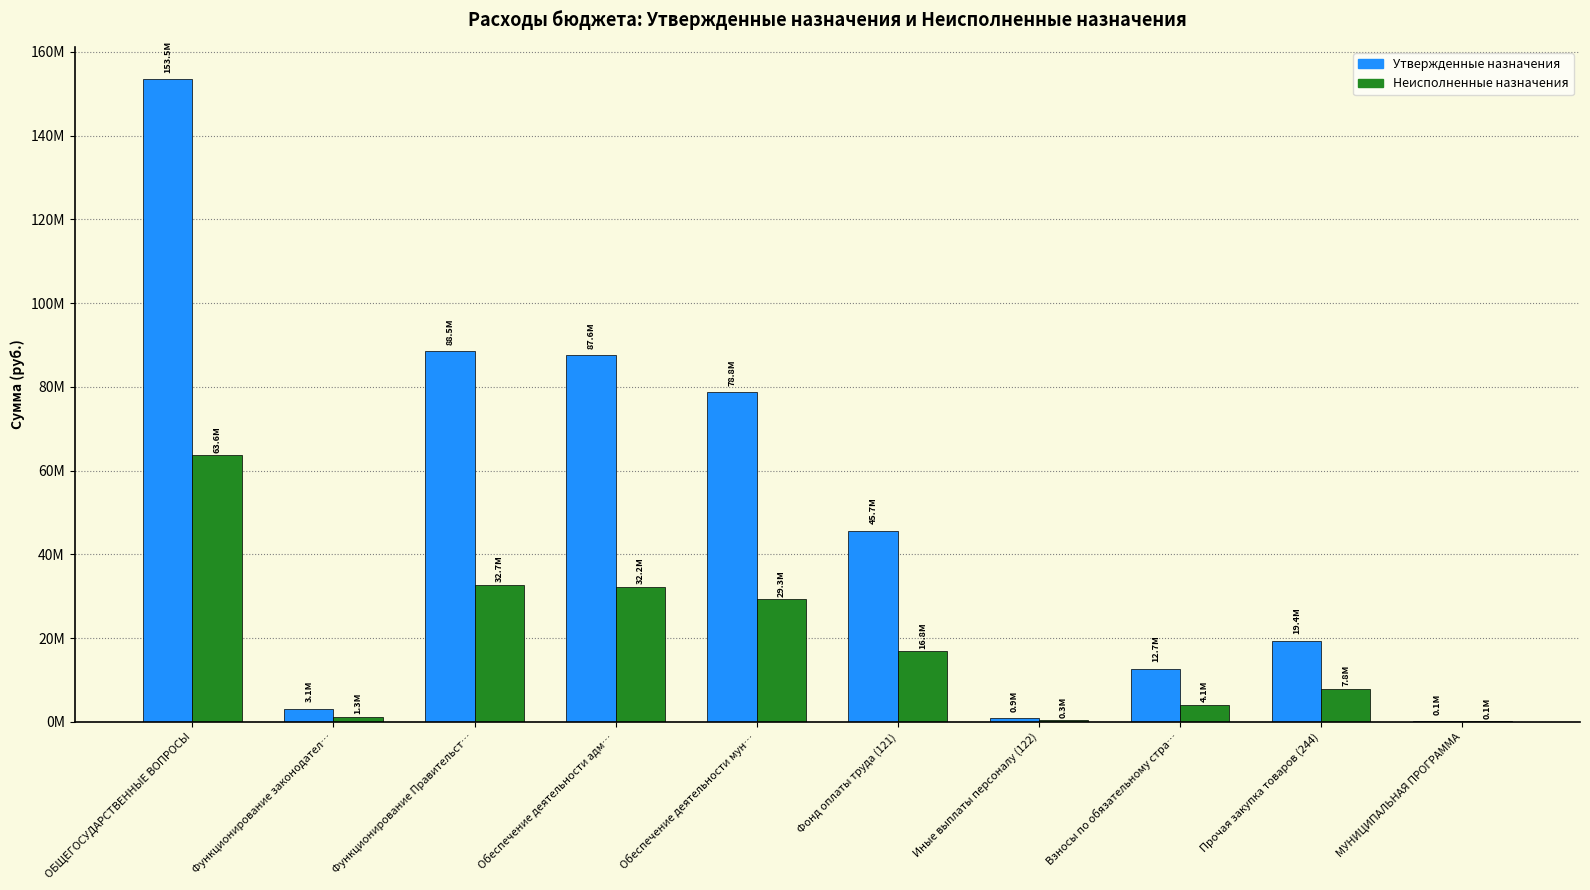

Which label corresponds to the largest value in the chart?

ОБЩЕГОСУДАРСТВЕННЫЕ ВОПРОСЫ